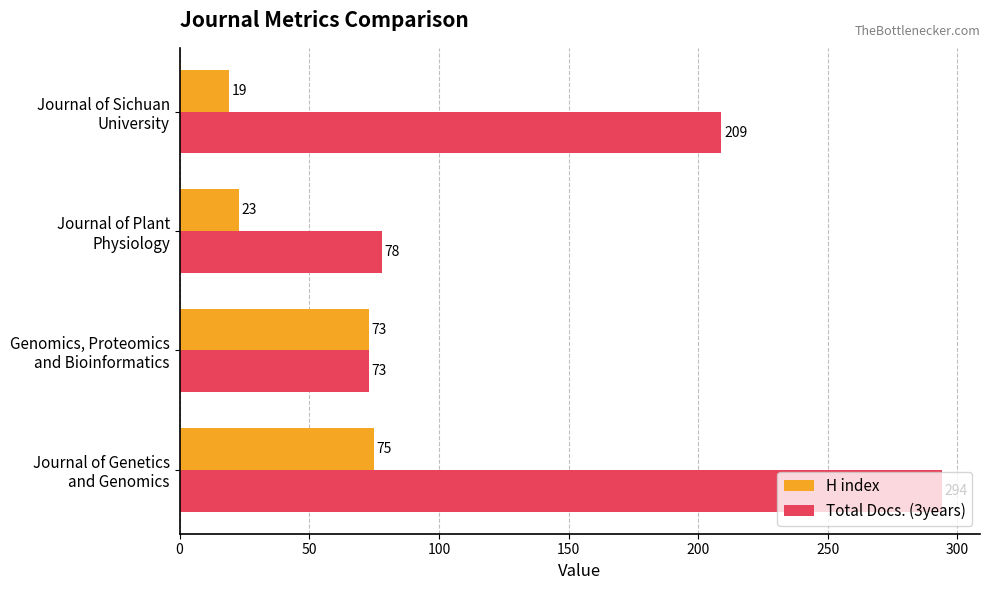

Which series has the largest total across all categories?

Total Docs. (3years)